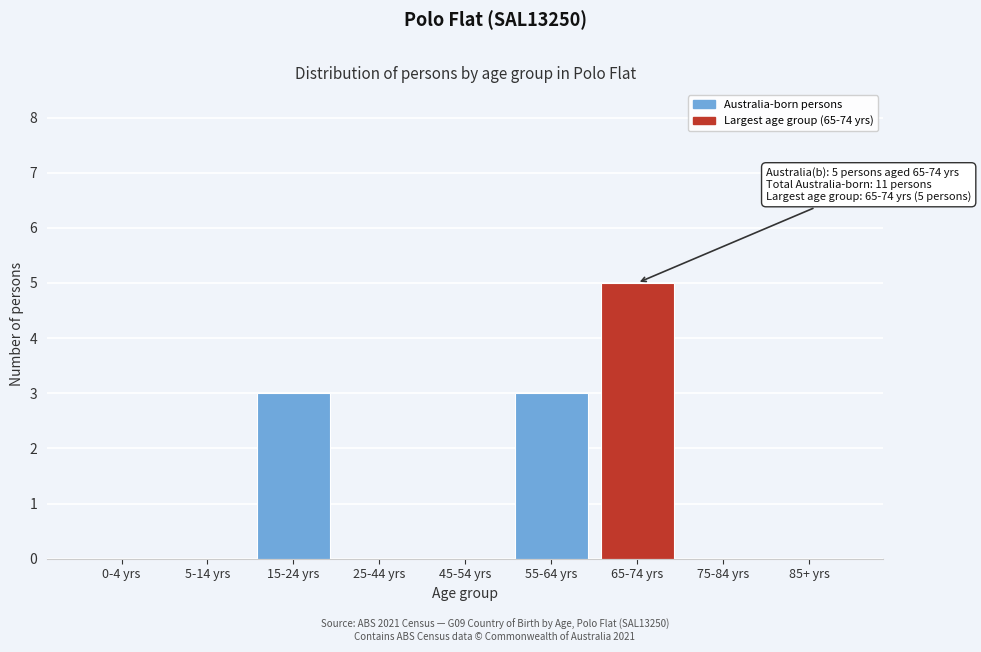

Reading left to right, list all the values displayed in this chart.

0-4 yrs=0	5-14 yrs=0	15-24 yrs=3	25-44 yrs=0	45-54 yrs=0	55-64 yrs=3	65-74 yrs=5	75-84 yrs=0	85+ yrs=0